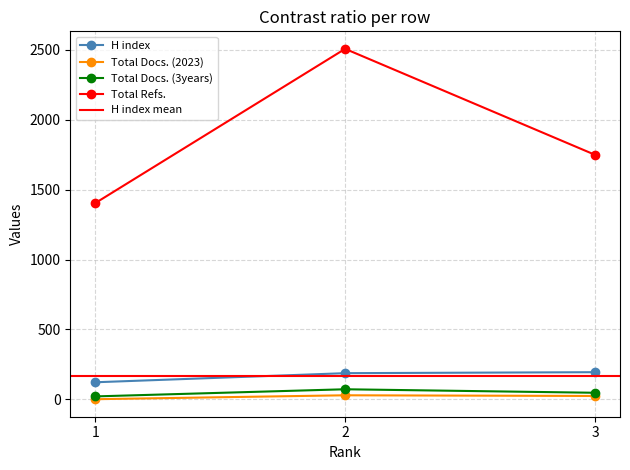

Between 1 and 2, which series saw the biggest shift?

Total Refs.